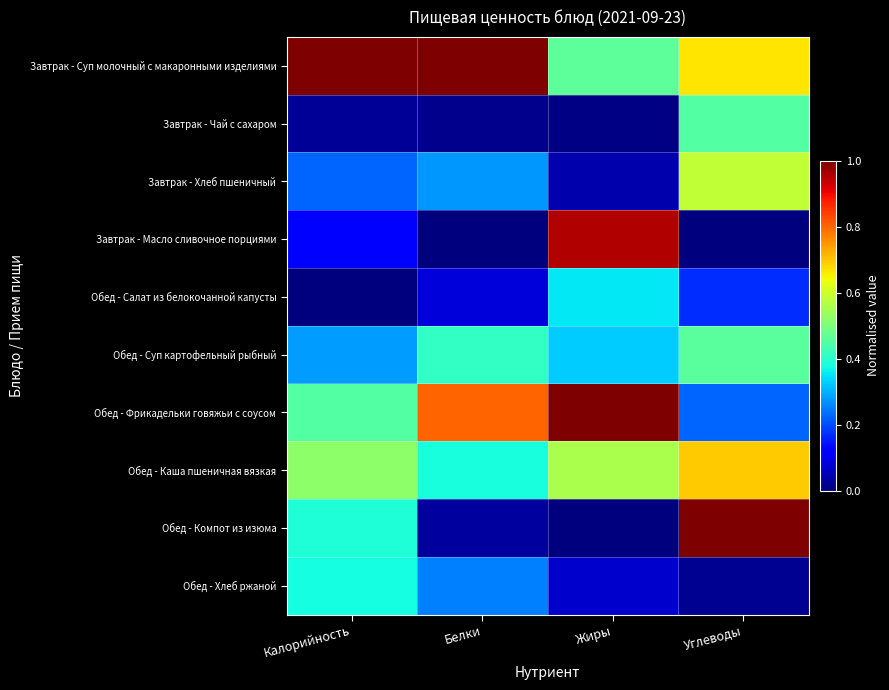

Reading left to right, transcribe all the data shown in this chart.

Завтрак - Суп молочный с макаронными изделиями: Калорийность=1.0	Белки=1.0	Жиры=0.5	Углеводы=0.7
Завтрак - Чай с сахаром: Калорийность=0.0	Белки=0.0	Жиры=0.0	Углеводы=0.5
Завтрак - Хлеб пшеничный: Калорийность=0.2	Белки=0.3	Жиры=0.0	Углеводы=0.6
Завтрак - Масло сливочное порциями: Калорийность=0.1	Белки=0.0	Жиры=1.0	Углеводы=0.0
Обед - Салат из белокочанной капусты: Калорийность=0.0	Белки=0.1	Жиры=0.4	Углеводы=0.2
Обед - Суп картофельный рыбный: Калорийность=0.3	Белки=0.4	Жиры=0.3	Углеводы=0.5
Обед - Фрикадельки говяжьи с соусом: Калорийность=0.5	Белки=0.8	Жиры=1.0	Углеводы=0.2
Обед - Каша пшеничная вязкая: Калорийность=0.5	Белки=0.4	Жиры=0.6	Углеводы=0.7
Обед - Компот из изюма: Калорийность=0.4	Белки=0.0	Жиры=0.0	Углеводы=1.0
Обед - Хлеб ржаной: Калорийность=0.4	Белки=0.3	Жиры=0.1	Углеводы=0.0